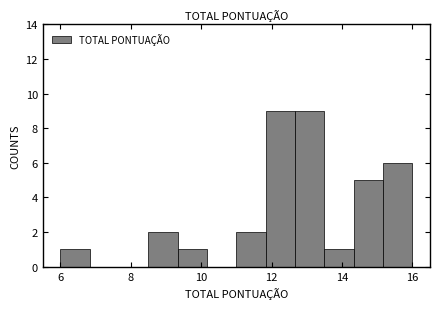

Reading left to right, list every bar in this chart as the range it spans on the x-axis followed by its height. Neither the bar edges nor the heights are printed on the chart, so give them approximately, as read against the axes.

6.0 to 6.8: 1
6.8 to 7.6: 0
7.6 to 8.6: 0
8.6 to 9.4: 2
9.4 to 10.2: 1
10.2 to 11.0: 0
11.0 to 11.8: 2
11.8 to 12.6: 9
12.6 to 13.6: 9
13.6 to 14.4: 1
14.4 to 15.2: 5
15.2 to 16.0: 6